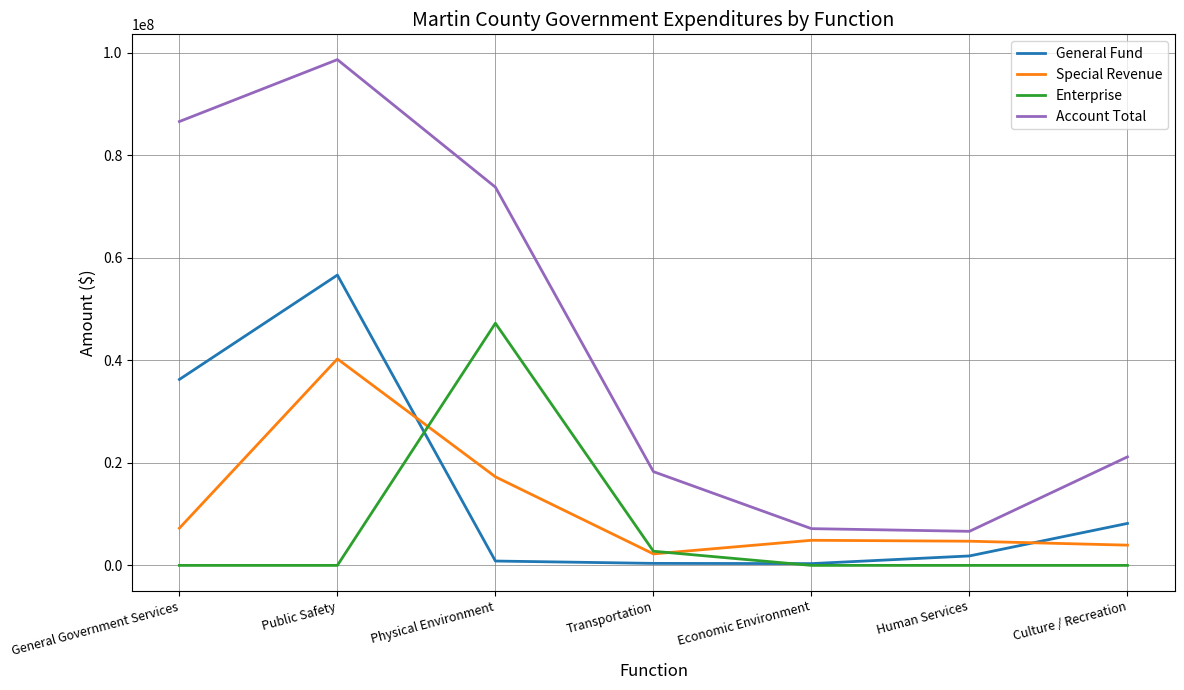

Which series has the largest range (max minus min)?

Account Total